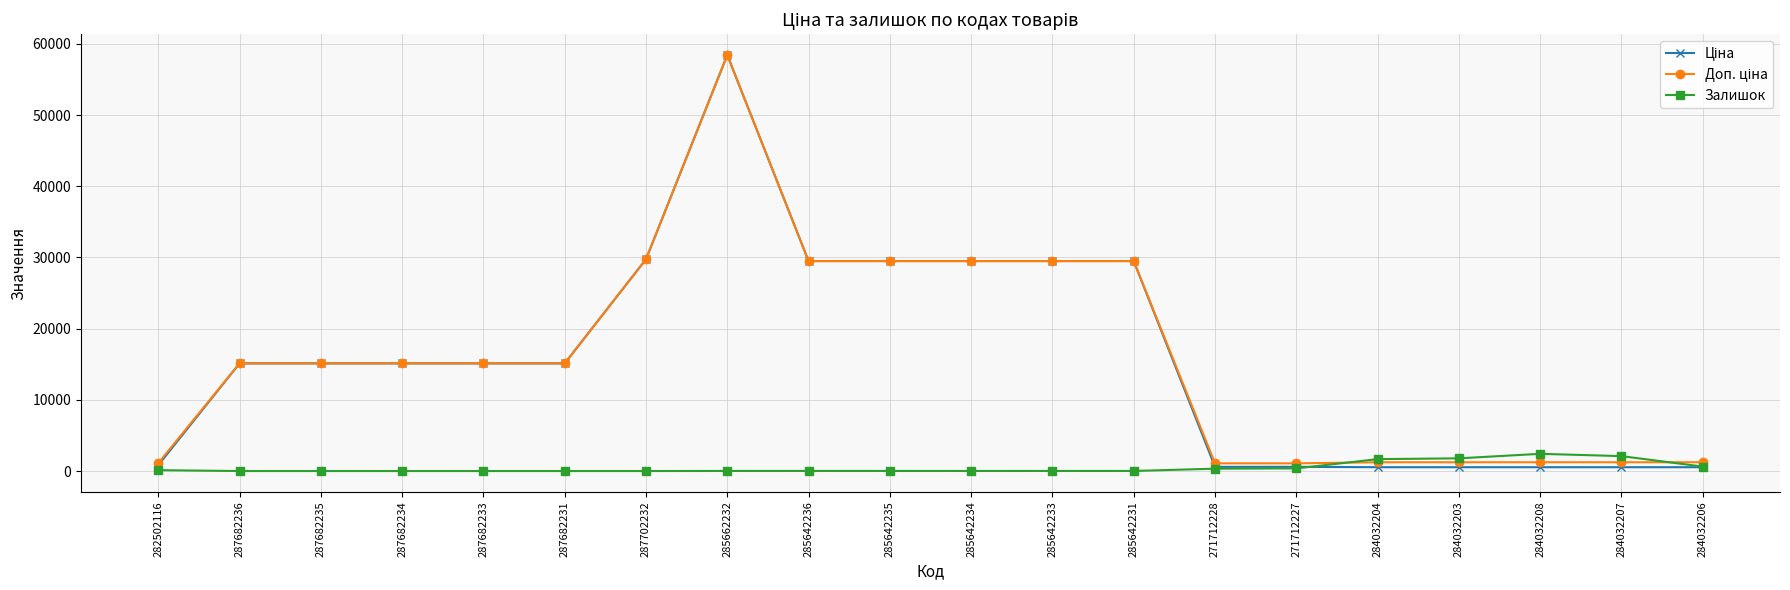

What is the spread (max minus min) of values at 285662232?

58412.5